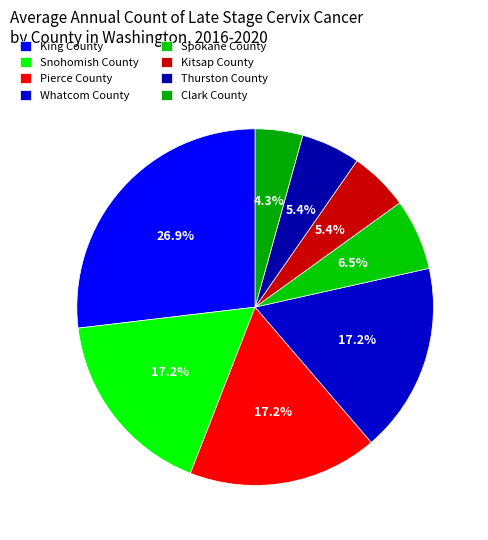

How many slices are in this pie chart?

8